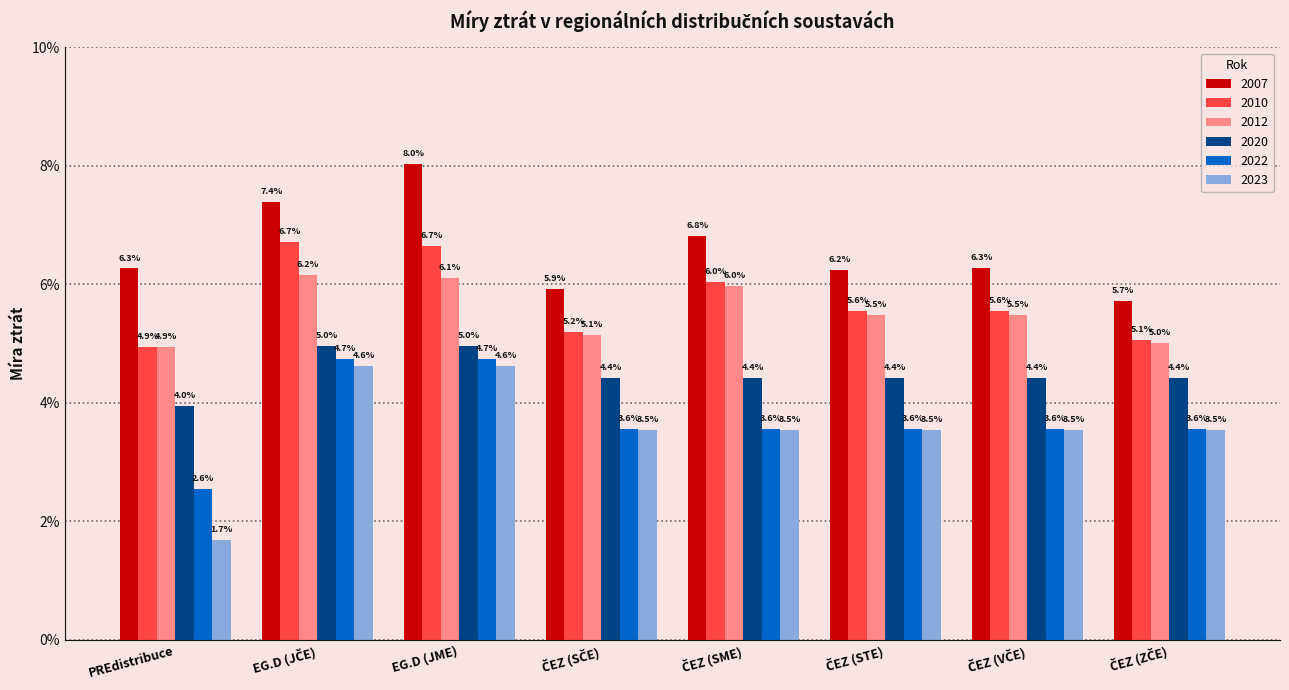

Are the bars grouped side by side (vs. stacked)?

Yes